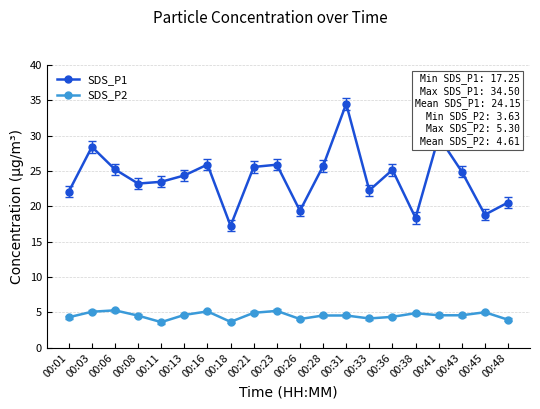

How many interior local valleys does the SDS_P1 series have?

6